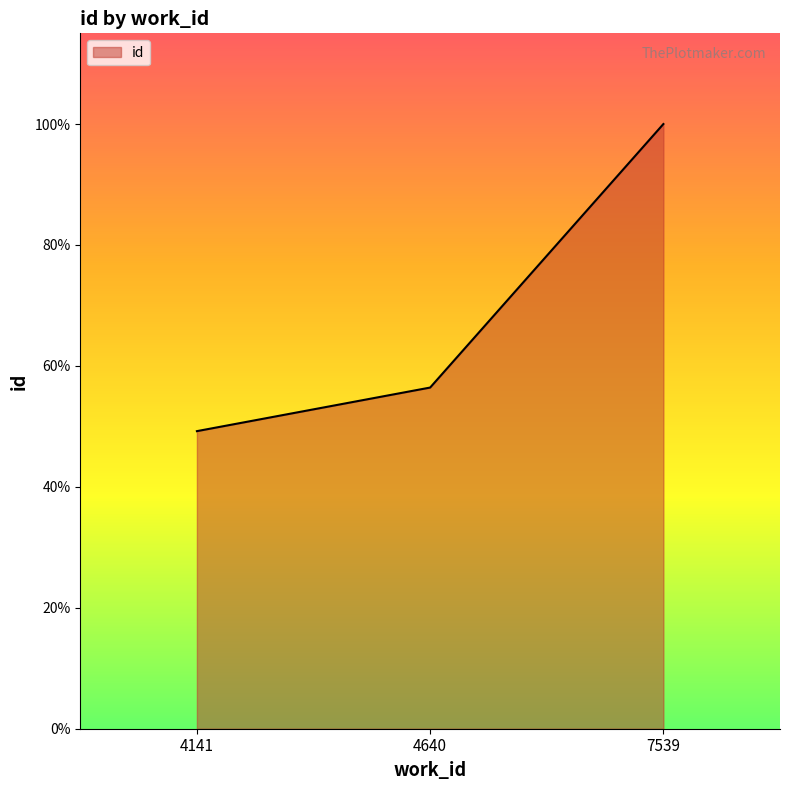

Approximately how many times larger is the value at 7539 compared to 4640?

1.8